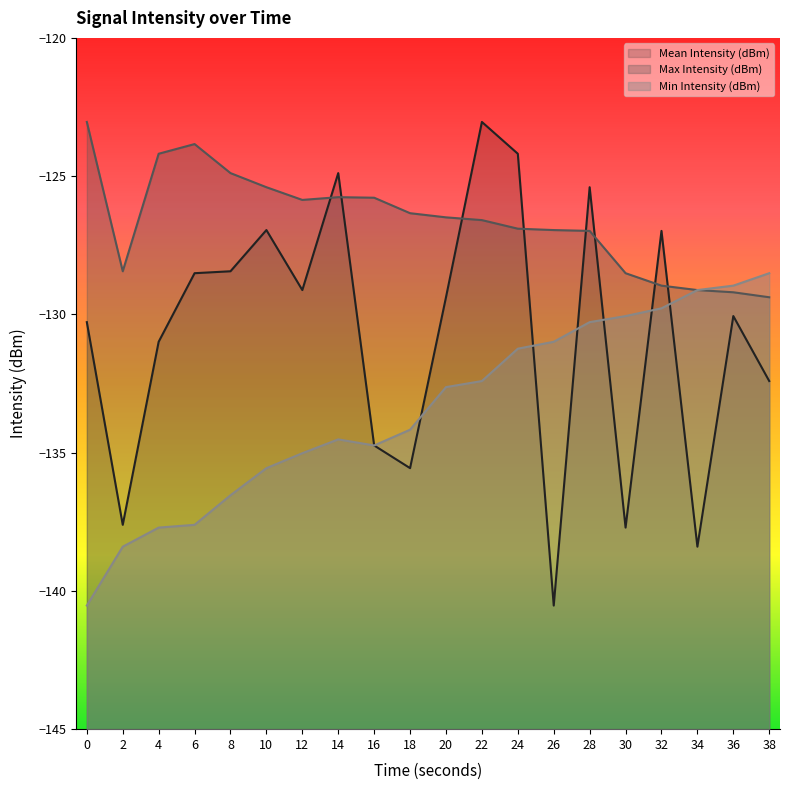

What is the difference between the Max Intensity (dBm) values at 24 and 28?

0.1